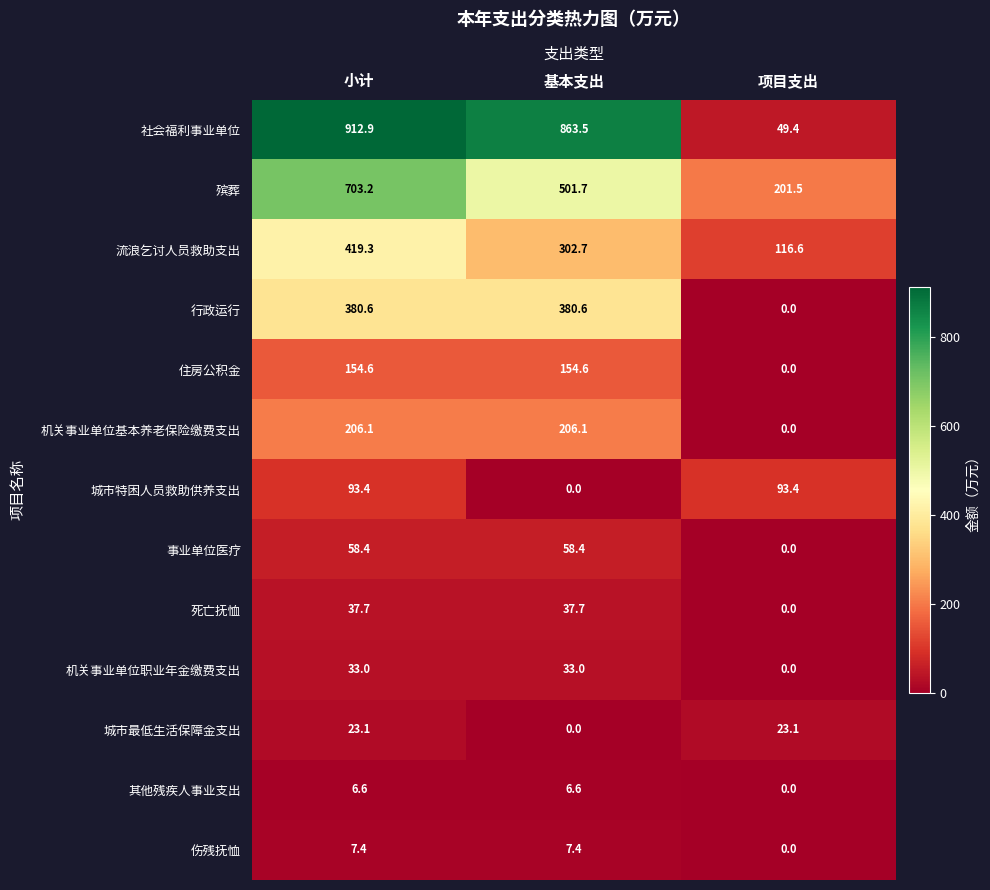

What is the sum of all 社会福利事业单位 values?

1825.8